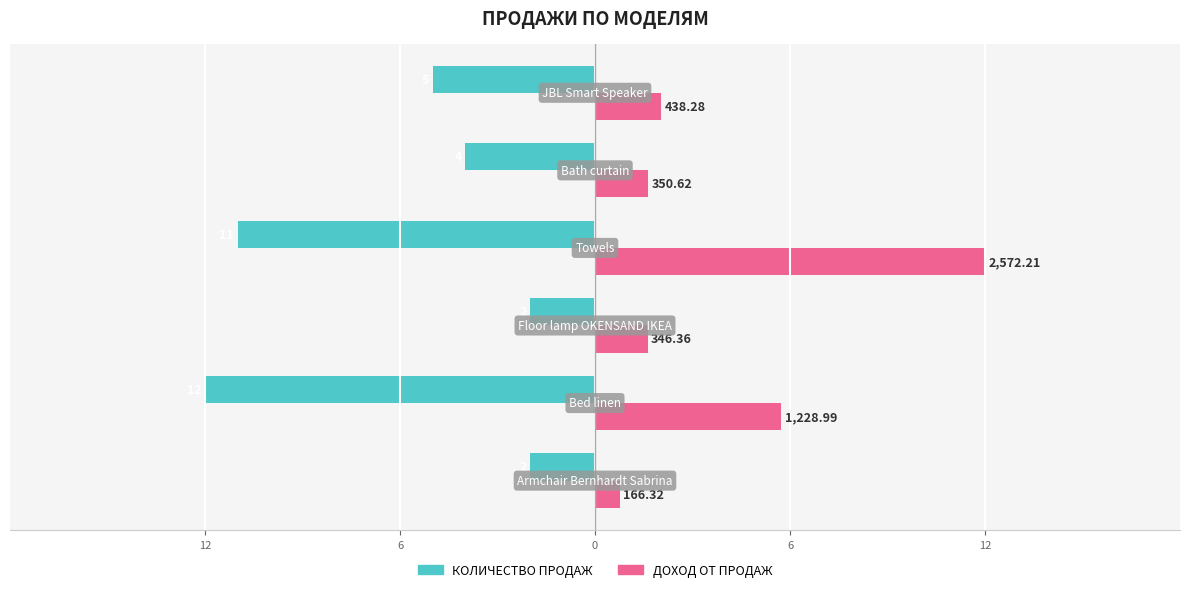

What are all the series names shown in the legend?

КОЛИЧЕСТВО ПРОДАЖ, ДОХОД ОТ ПРОДАЖ